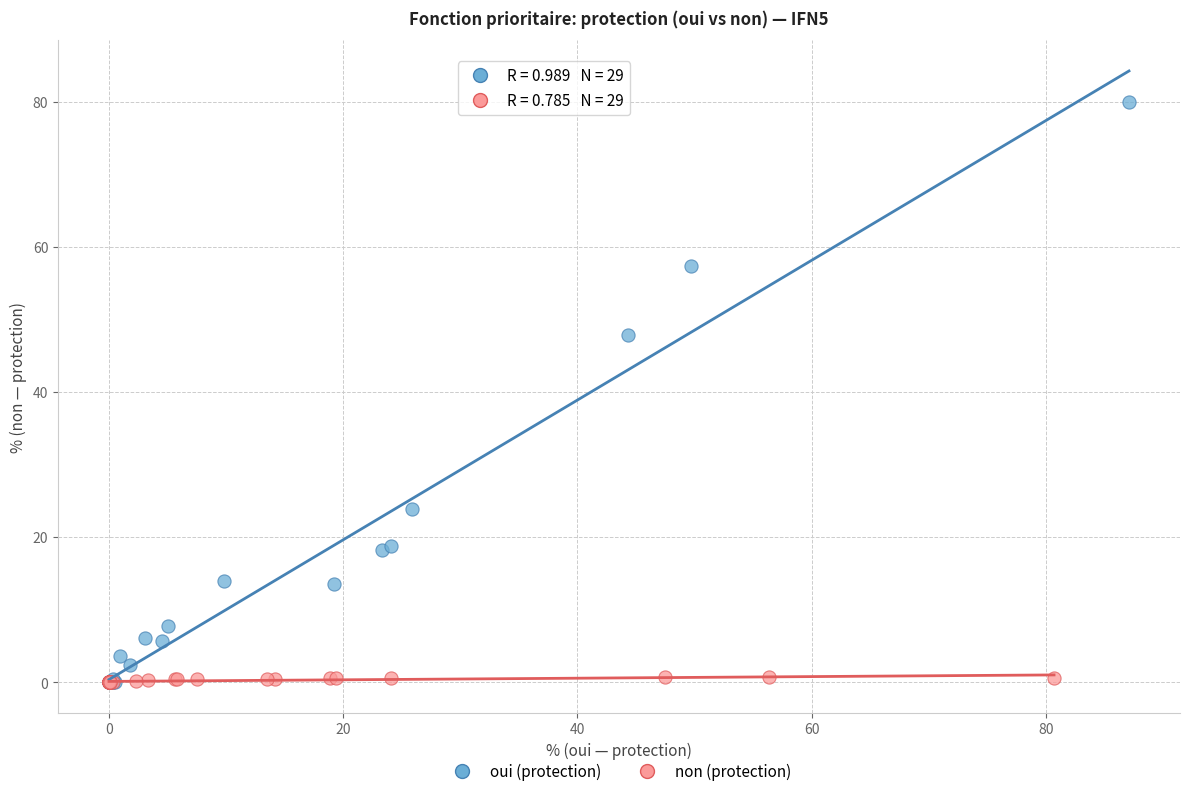

Which series has the widest spread of Y values?

oui (protection)